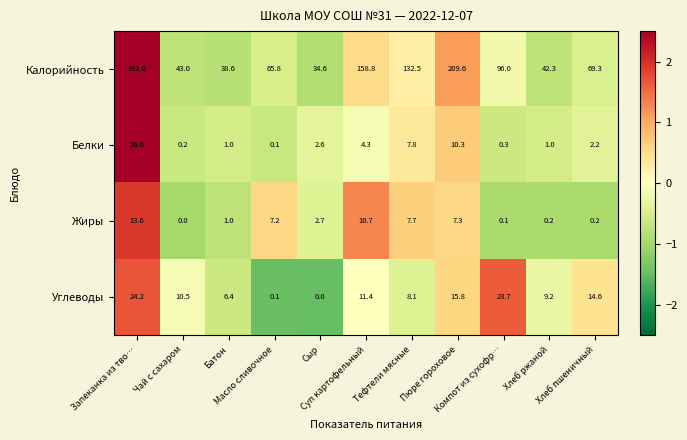

What is the minimum value shown in the chart?

0.0